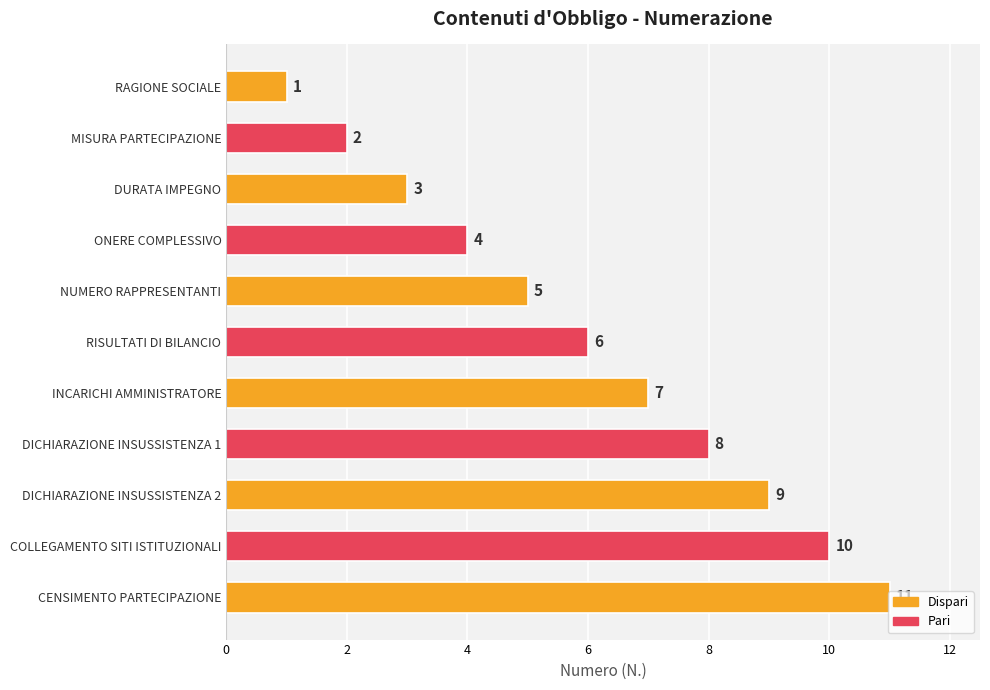

The chart shows a value of 2 at INCARICHI AMMINISTRATORE. True or false?

False